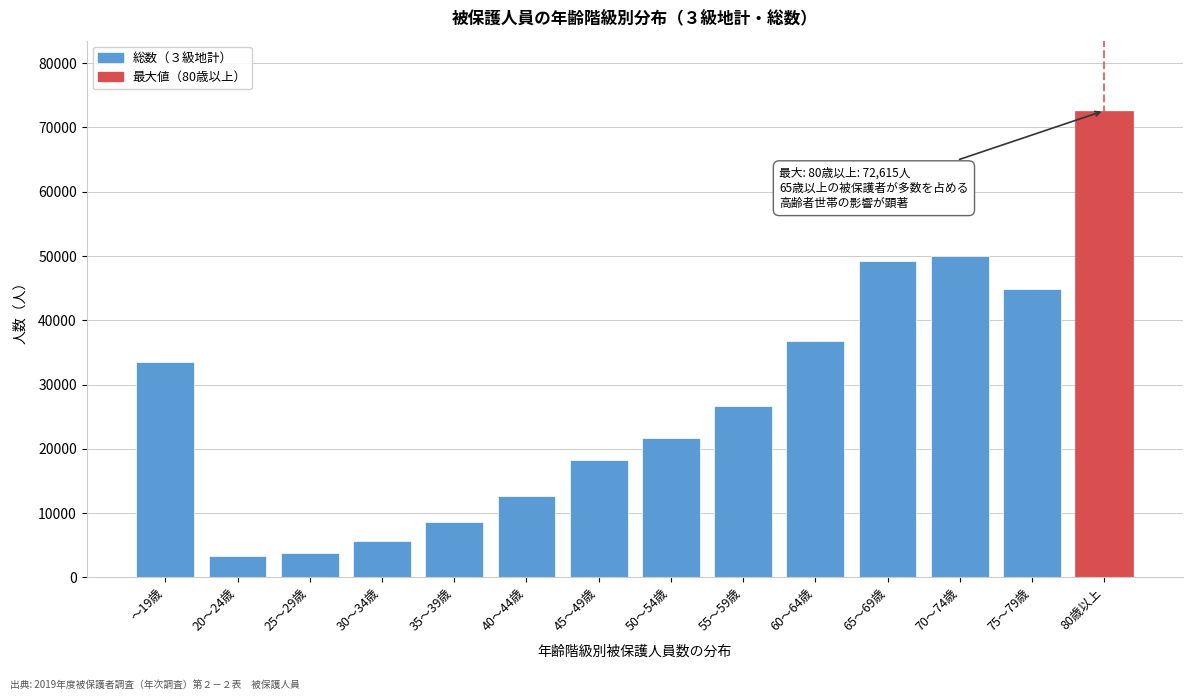

Reading left to right, transcribe all the data shown in this chart.

～19歳=33447	20～24歳=3413	25～29歳=3820	30～34歳=5627	35～39歳=8663	40～44歳=12602	45～49歳=18202	50～54歳=21703	55～59歳=26605	60～64歳=36830	65～69歳=49210	70～74歳=49968	75～79歳=44942	80歳以上=72615